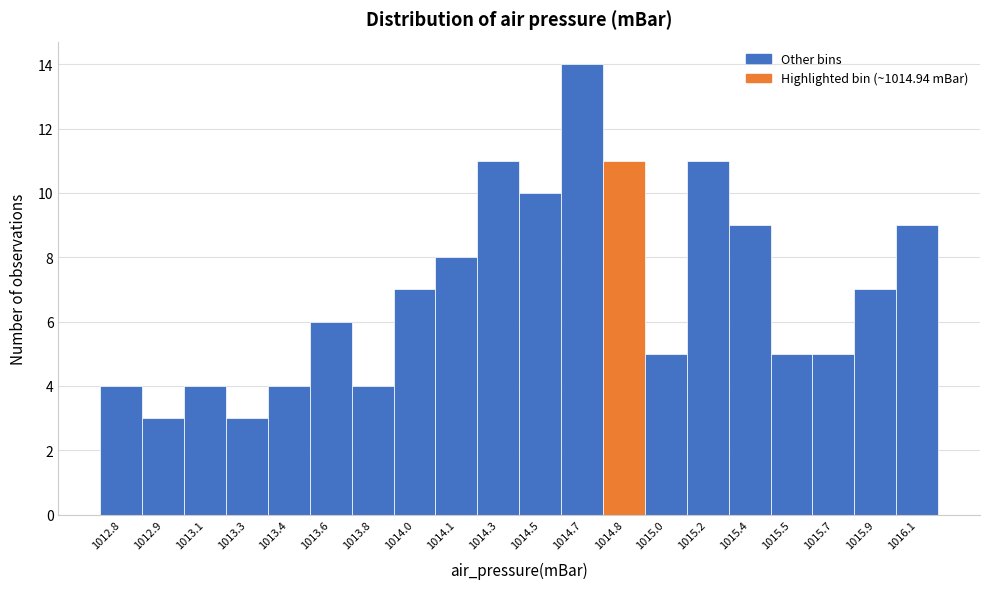

Reading right to left, list all the values displayed in this chart.

9	7	5	5	9	11	5	11	14	10	11	8	7	4	6	4	3	4	3	4